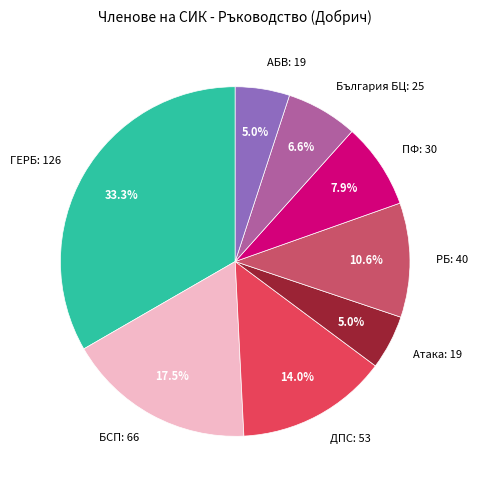

Does ДПС: 53 account for over 50% of the chart?

No